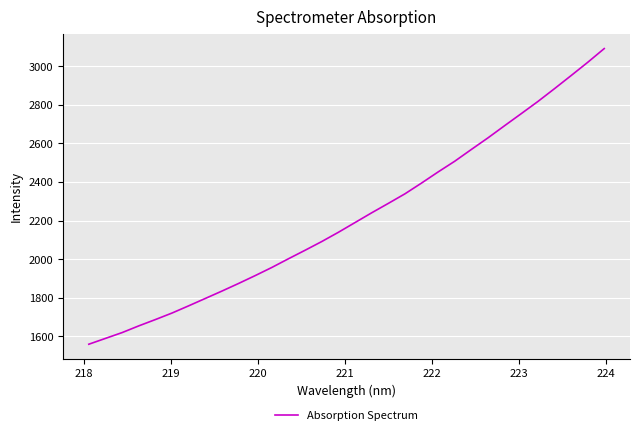

What is the difference between the maximum and minimum values?

1531.5